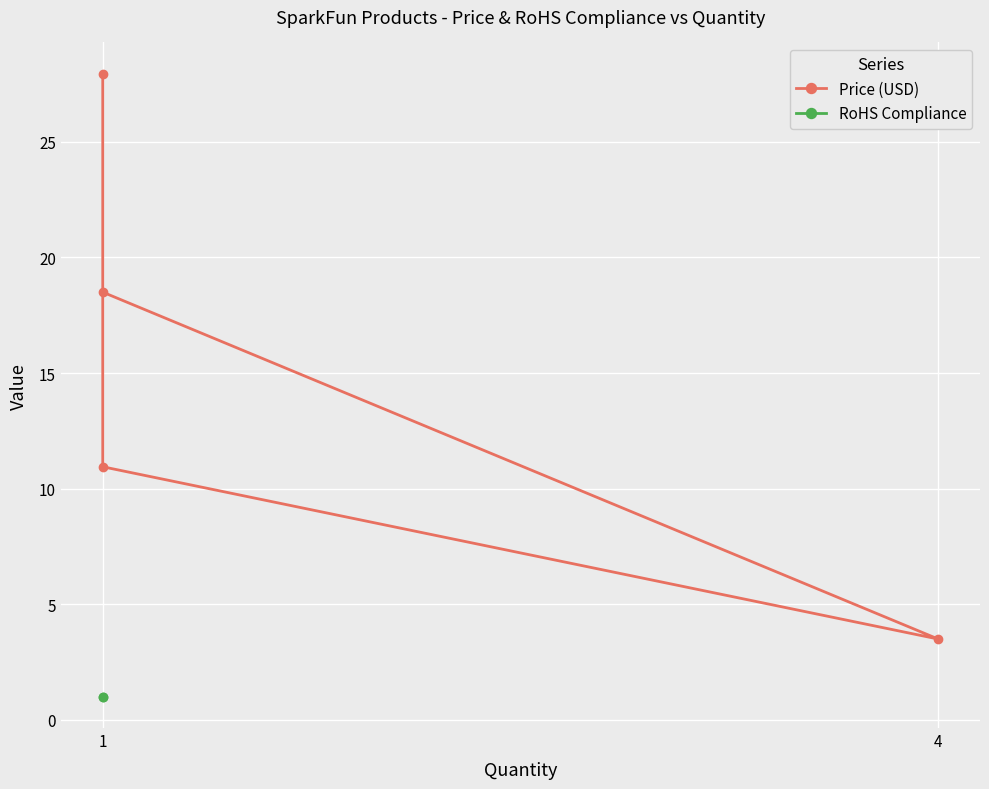

List the series in order of their peak value, lowest first.

RoHS Compliance, Price (USD)